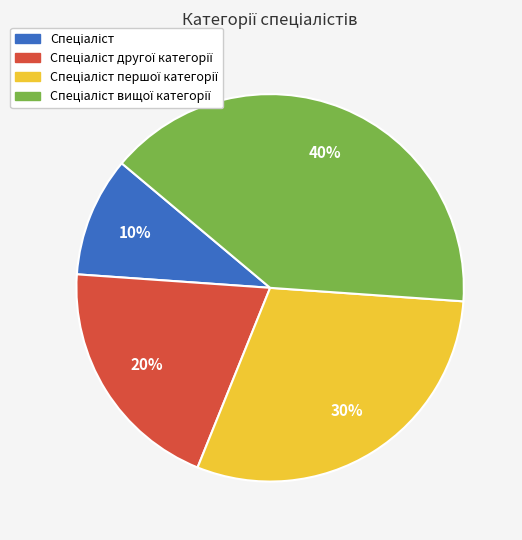

Is there a majority slice in this chart?

No